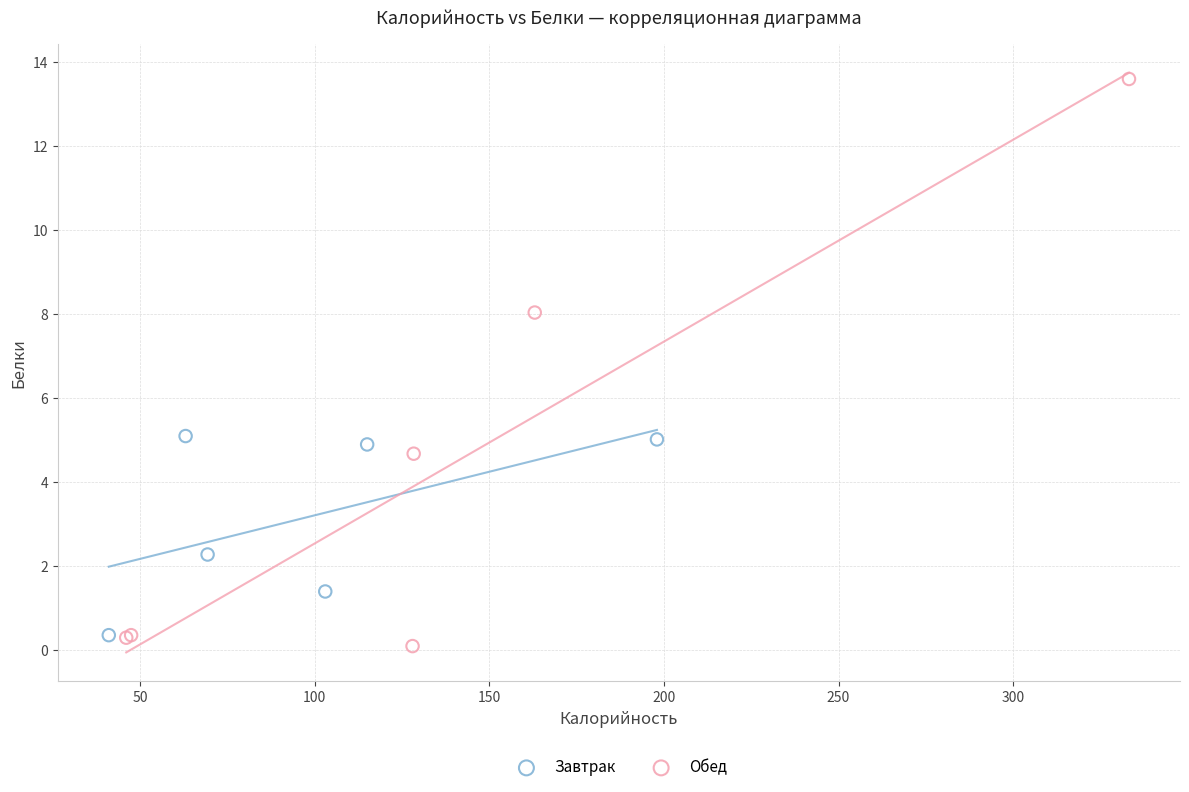

Which series has the widest spread of Y values?

Обед